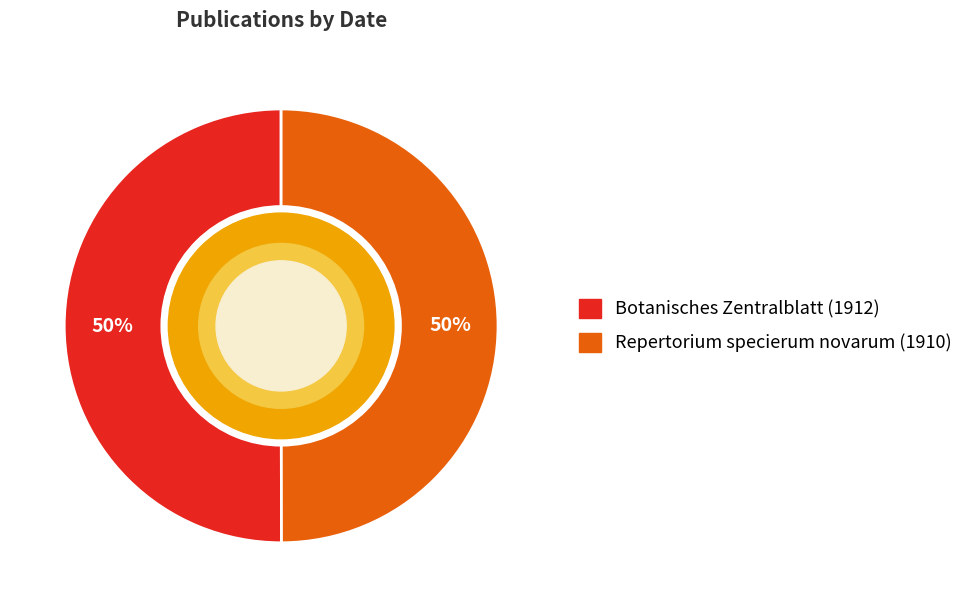

Do Botanisches Zentralblatt (1912) and Repertorium specierum novarum (1910) together represent more than half of the pie?

Yes